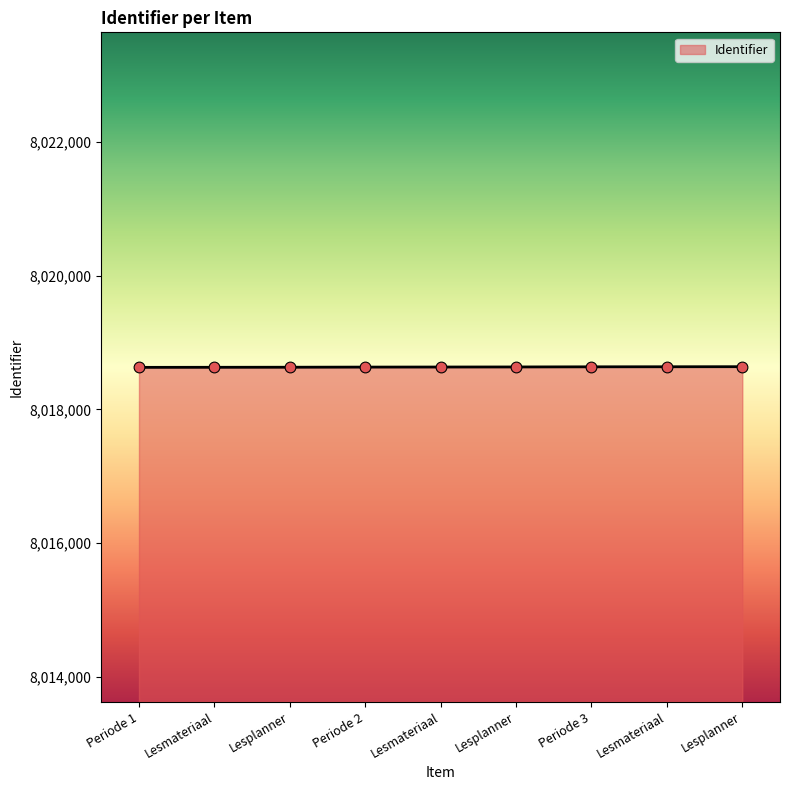

What is the change in value from Lesmateriaal to Periode 3?

+7